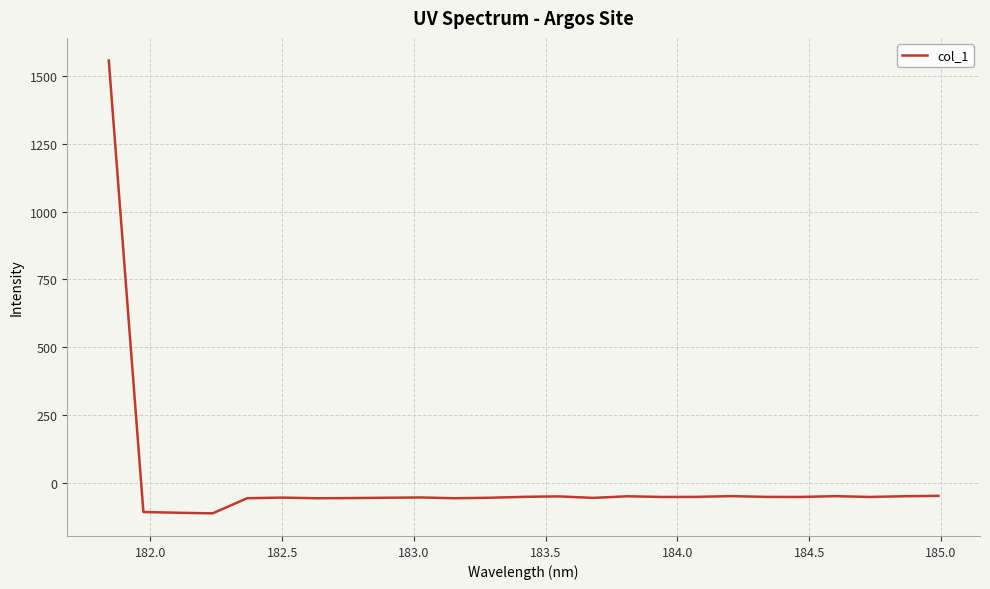

What is the maximum value shown in the chart?

1557.2